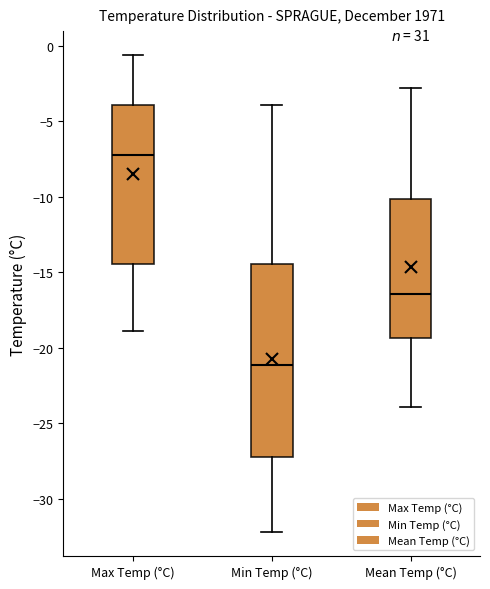

Reading left to right, transcribe this box plot: for each box, give where its median line is, the range the box spans, and where its two whiskers end, as read against the y-axis. The values are not printed on the chart, so give them approximately, as read against the axis.

Max Temp (°C): median -7.0, box -14.5 to -4.0, whiskers -19.0 to -0.5
Min Temp (°C): median -21.0, box -27.0 to -14.5, whiskers -32.0 to -4.0
Mean Temp (°C): median -16.5, box -19.5 to -10.0, whiskers -24.0 to -3.0